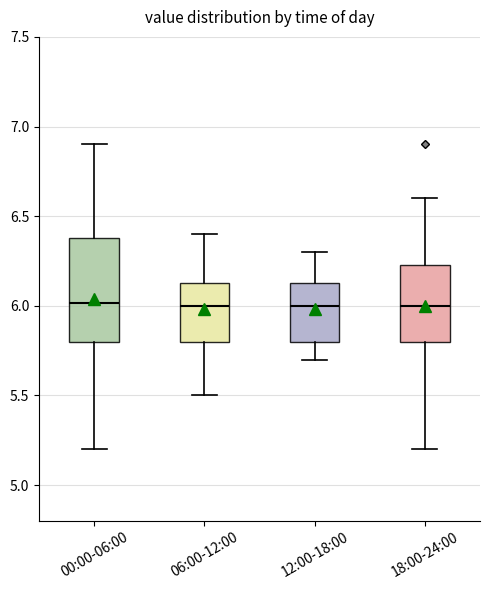

Reading left to right, transcribe this box plot: for each box, give where its median line is, the range the box spans, and where its two whiskers end, as read against the y-axis. The values are not printed on the chart, so give them approximately, as read against the axis.

00:00-06:00: median 6.00, box 5.80 to 6.40, whiskers 5.20 to 6.90
06:00-12:00: median 6.00, box 5.80 to 6.15, whiskers 5.50 to 6.40
12:00-18:00: median 6.00, box 5.80 to 6.15, whiskers 5.70 to 6.30
18:00-24:00: median 6.00, box 5.80 to 6.25, whiskers 5.20 to 6.60